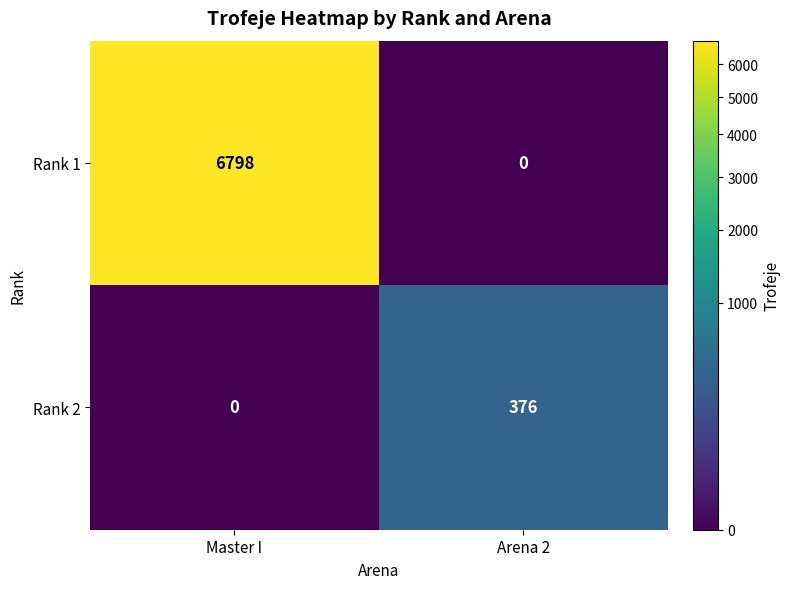

Between Master I and Arena 2, which series saw the biggest shift?

Rank 1